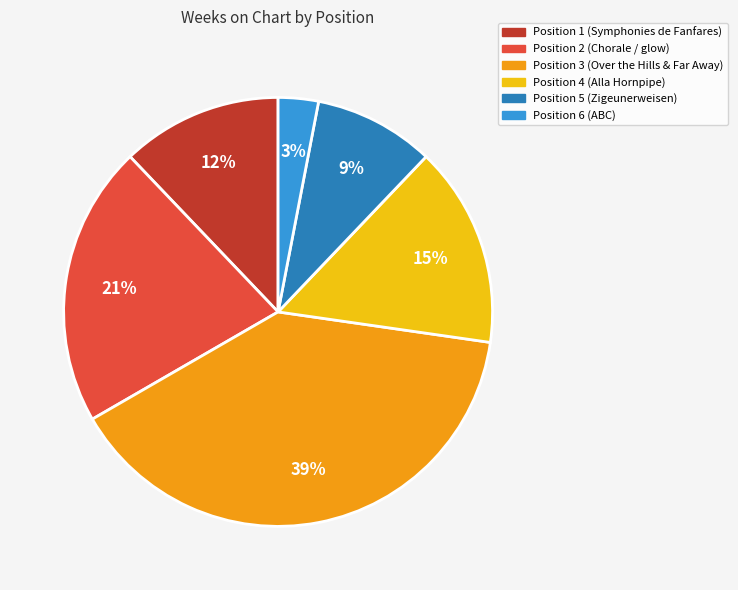

To the nearest percent, what is the difference between the Position 2 and Position 6 slice percentages?

18%